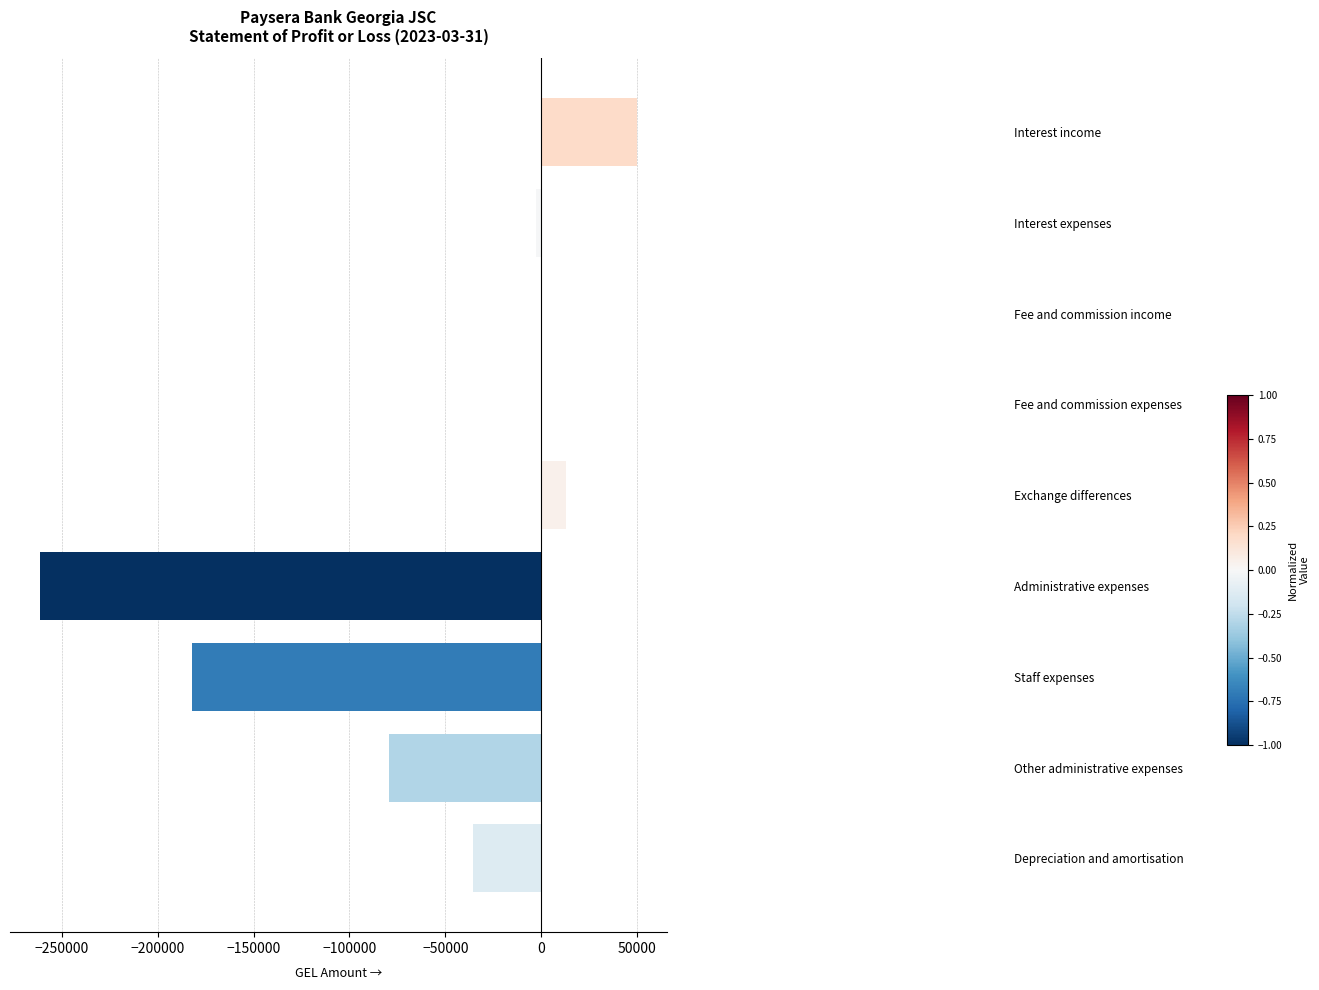

What is the greatest value displayed?

50063.5